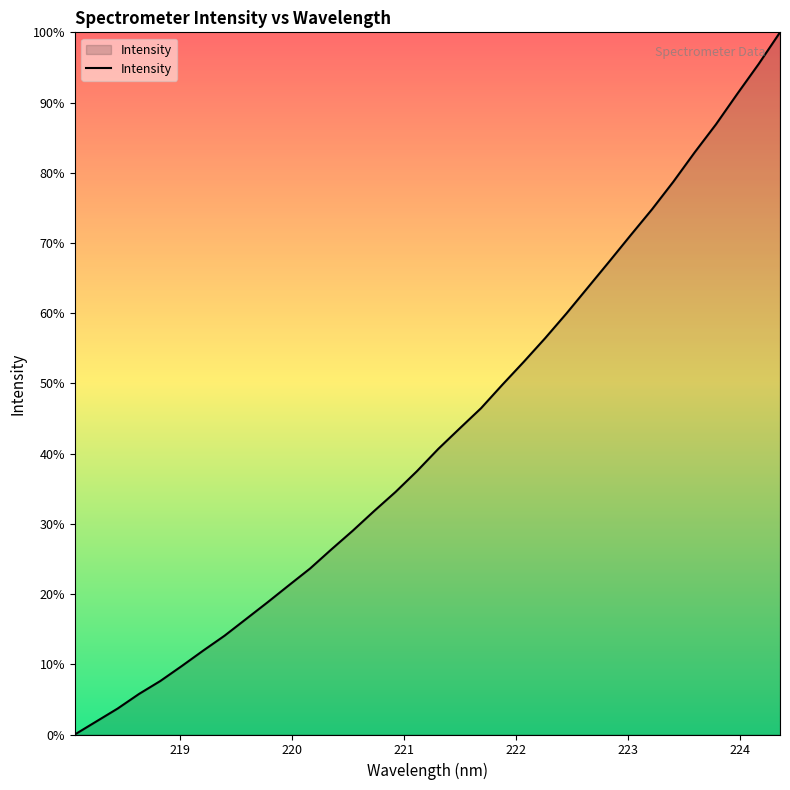

Is this an area chart (filled region under the line)?

Yes